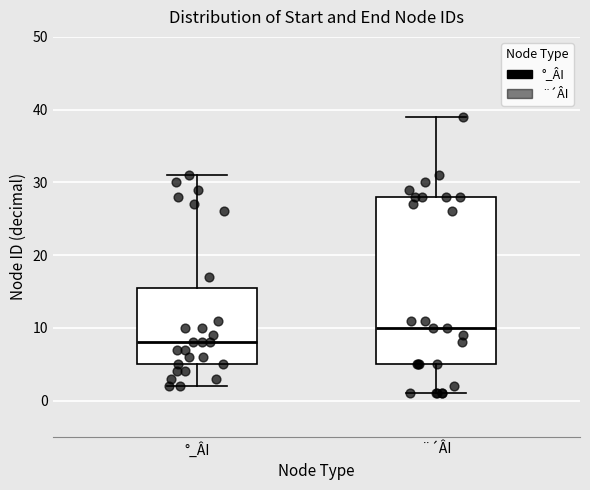

Which box has the highest median line?

¨´ÂI